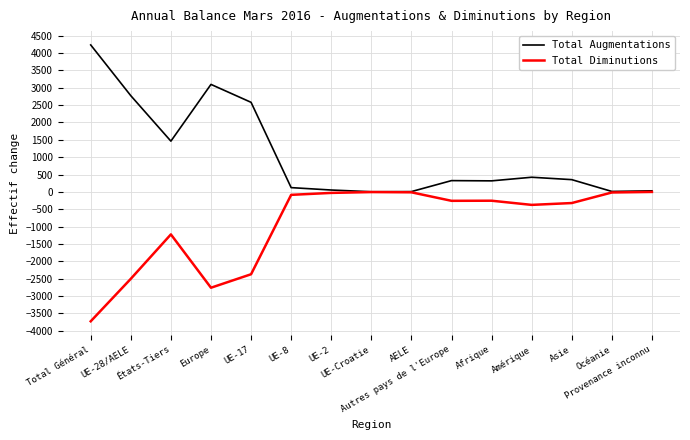

What is the greatest value displayed?

4233